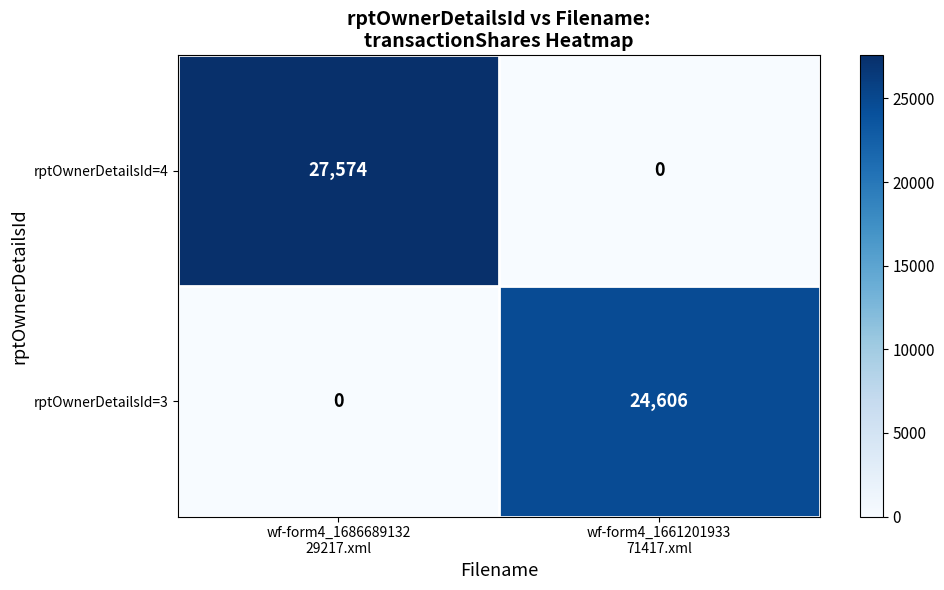

How many series are shown in this chart?

2